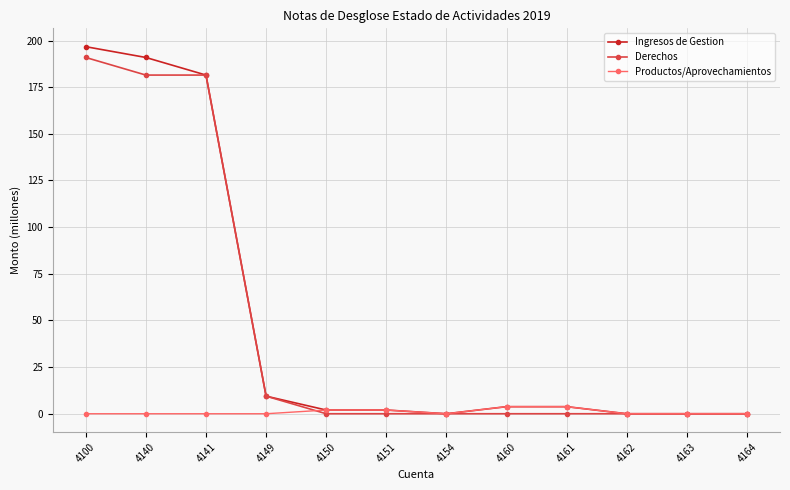

How many distinct data groups are displayed?

3